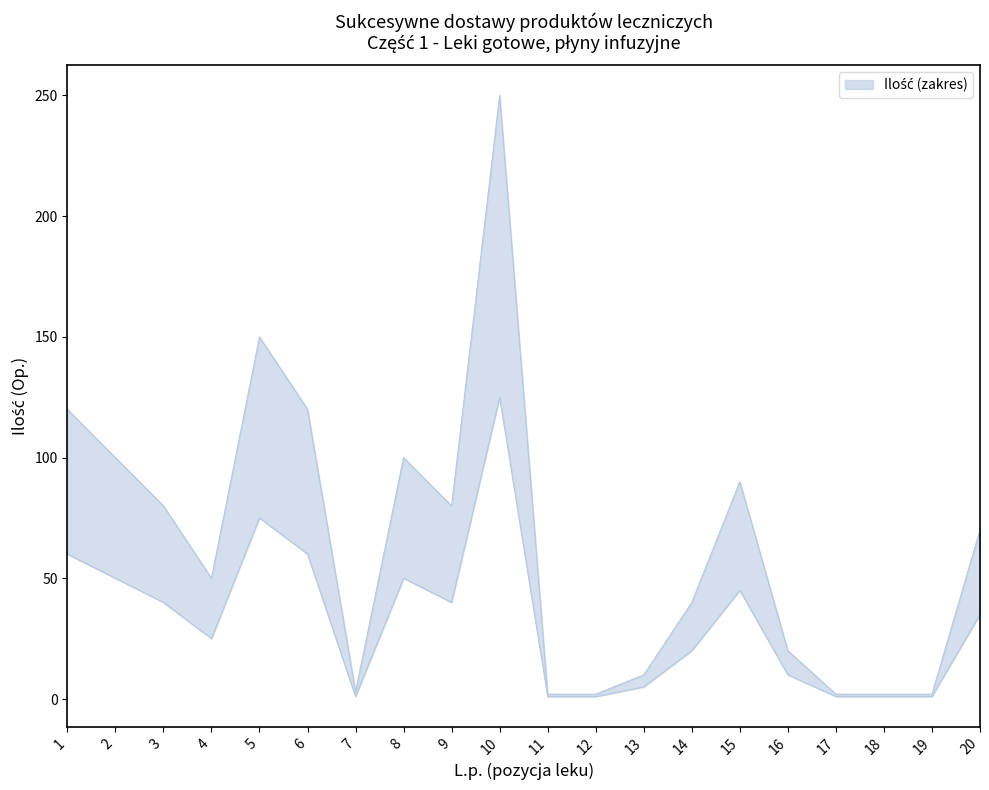

Which series has the largest total across all categories?

Ilość (upper)